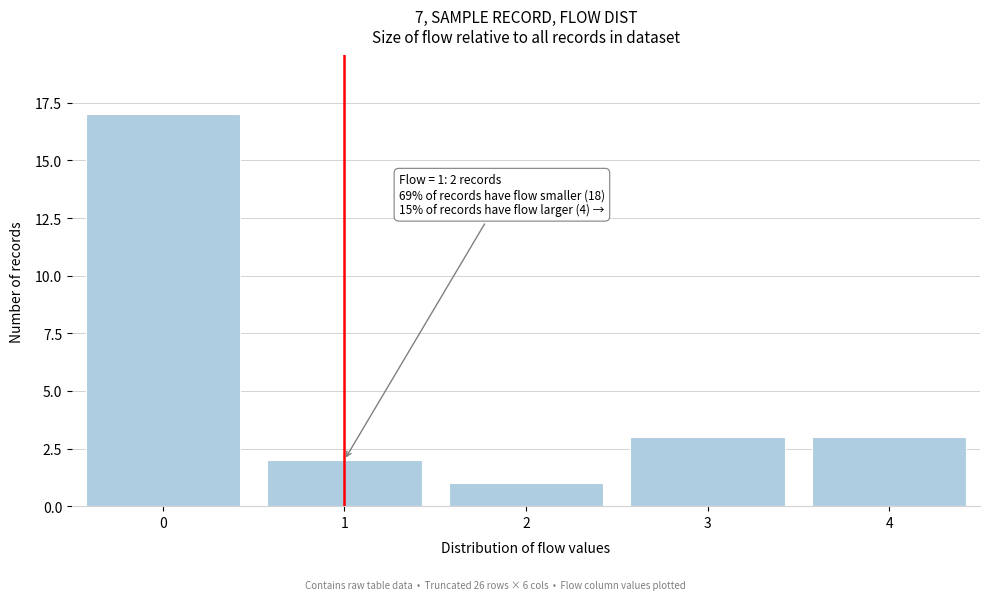

Which range on the x-axis has the tallest bar?

-0.5 to 0.5